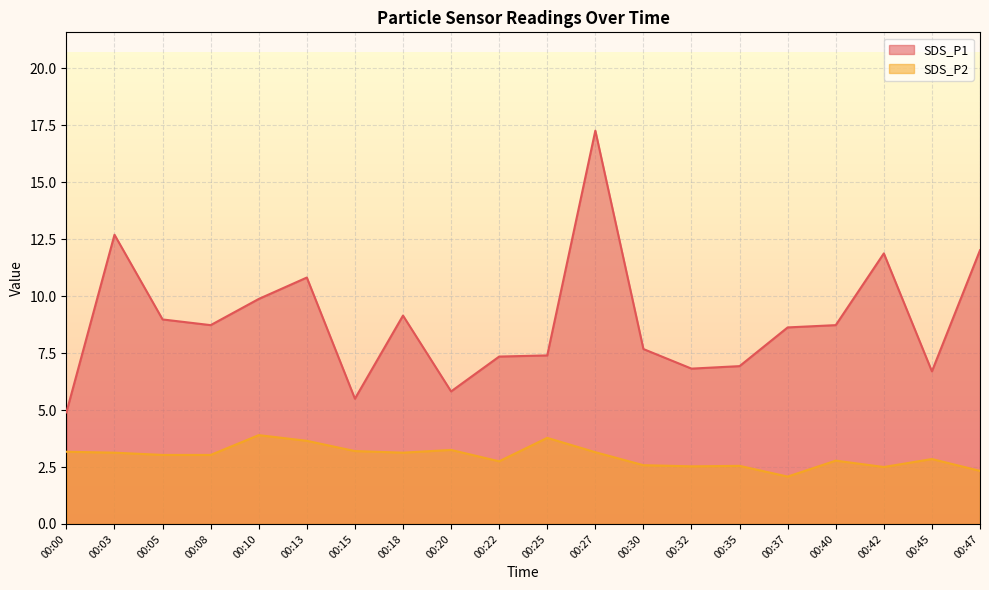

List the series in order of their peak value, lowest first.

SDS_P2, SDS_P1